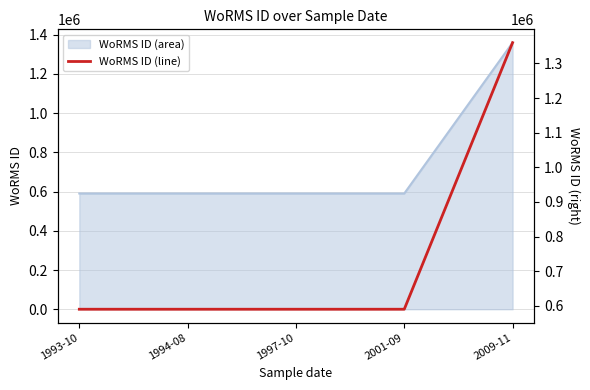

Is it true that the value at 2009-11 is 1359766?

True